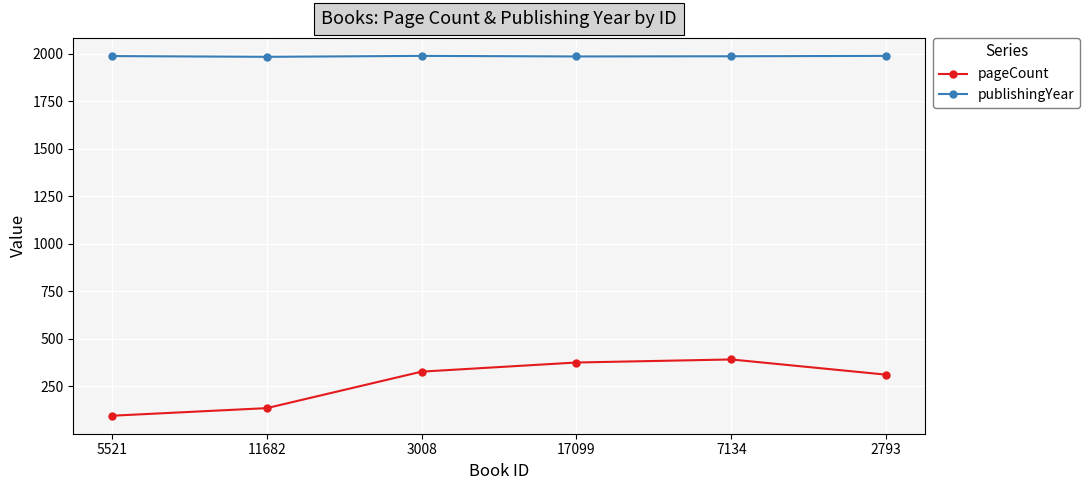

What is the maximum value for publishingYear?

1989